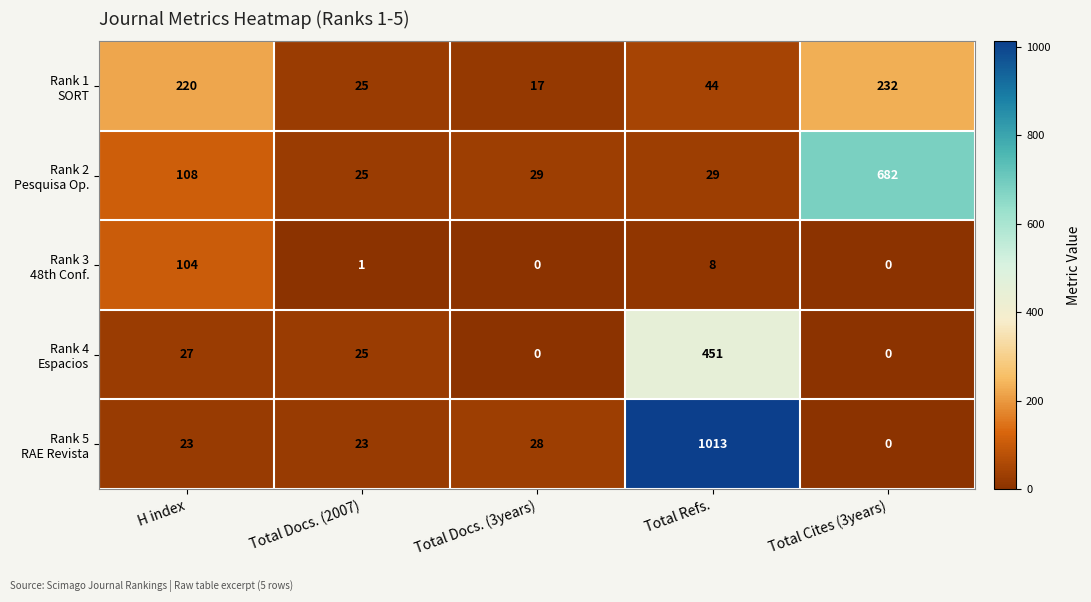

What is the difference between the highest and lowest values at Total Cites (3years)?

682